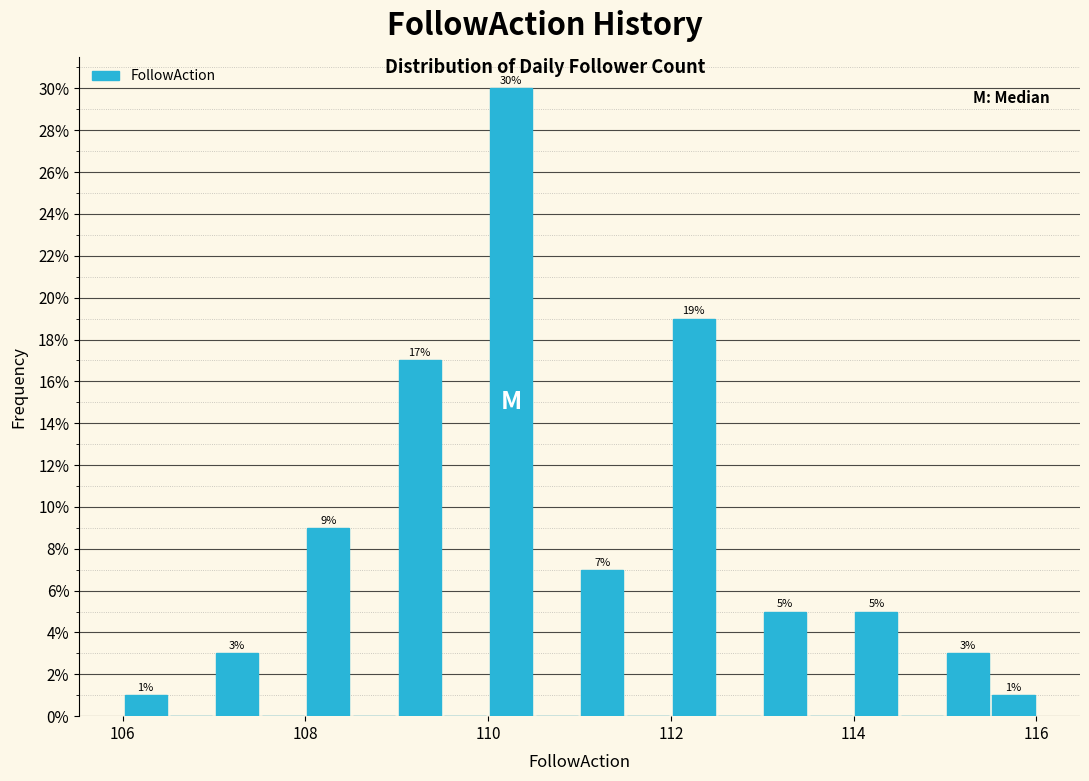

Read against the x-axis, roughly where is the centre of the tallest bar?

110.2